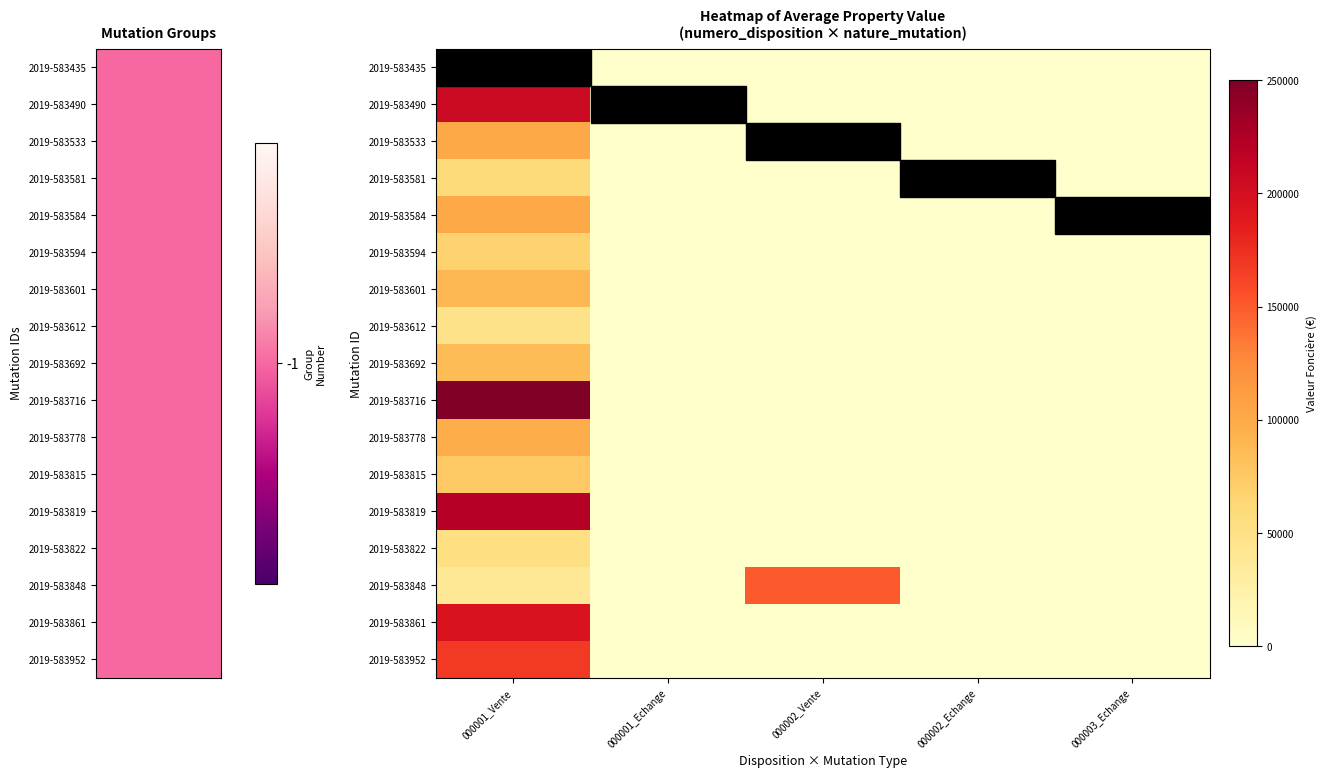

Reading left to right, extract all data points from this chart.

2019-583435: 000001_Vente=160000	000001_Echange=0	000002_Vente=0	000002_Echange=0	000003_Echange=0
2019-583490: 000001_Vente=207850	000001_Echange=0	000002_Vente=0	000002_Echange=0	000003_Echange=0
2019-583533: 000001_Vente=101000	000001_Echange=0	000002_Vente=0	000002_Echange=0	000003_Echange=0
2019-583581: 000001_Vente=59000	000001_Echange=0	000002_Vente=0	000002_Echange=0	000003_Echange=0
2019-583584: 000001_Vente=101400	000001_Echange=0	000002_Vente=0	000002_Echange=0	000003_Echange=0
2019-583594: 000001_Vente=68000	000001_Echange=0	000002_Vente=0	000002_Echange=0	000003_Echange=0
2019-583601: 000001_Vente=88000	000001_Echange=0	000002_Vente=0	000002_Echange=0	000003_Echange=0
2019-583612: 000001_Vente=47500	000001_Echange=0	000002_Vente=0	000002_Echange=0	000003_Echange=0
2019-583692: 000001_Vente=85000	000001_Echange=0	000002_Vente=0	000002_Echange=0	000003_Echange=0
2019-583716: 000001_Vente=250000	000001_Echange=0	000002_Vente=0	000002_Echange=0	000003_Echange=0
2019-583778: 000001_Vente=97000	000001_Echange=0	000002_Vente=0	000002_Echange=0	000003_Echange=0
2019-583815: 000001_Vente=75268	000001_Echange=0	000002_Vente=0	000002_Echange=0	000003_Echange=0
2019-583819: 000001_Vente=221200	000001_Echange=0	000002_Vente=0	000002_Echange=0	000003_Echange=0
2019-583822: 000001_Vente=53500	000001_Echange=0	000002_Vente=0	000002_Echange=0	000003_Echange=0
2019-583848: 000001_Vente=38250	000001_Echange=0	000002_Vente=150000	000002_Echange=0	000003_Echange=0
2019-583861: 000001_Vente=194840	000001_Echange=0	000002_Vente=0	000002_Echange=0	000003_Echange=0
2019-583952: 000001_Vente=168000	000001_Echange=500	000002_Vente=0	000002_Echange=500	000003_Echange=500